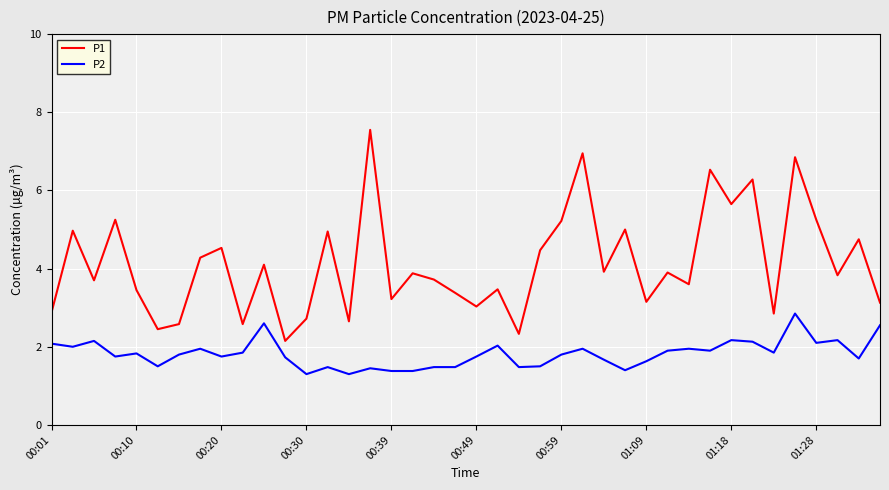

What is the minimum value shown in the chart?

1.3